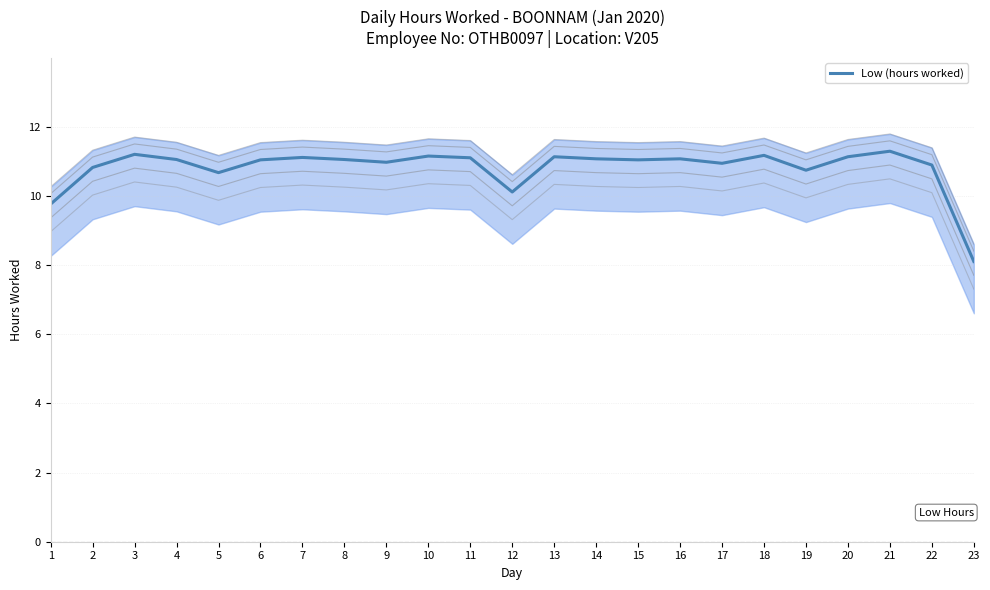

Rank the categories by value from lowest to highest.

23, 1, 12, 5, 19, 2, 22, 17, 9, 6, 15, 4, 8, 14, 16, 11, 7, 13, 20, 10, 18, 3, 21